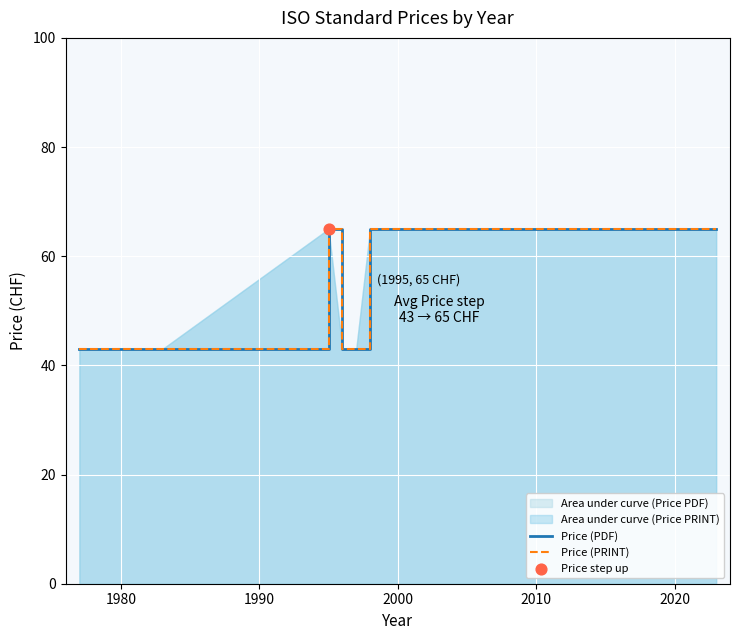

Which series reaches the minimum Y coordinate?

Price (PDF)